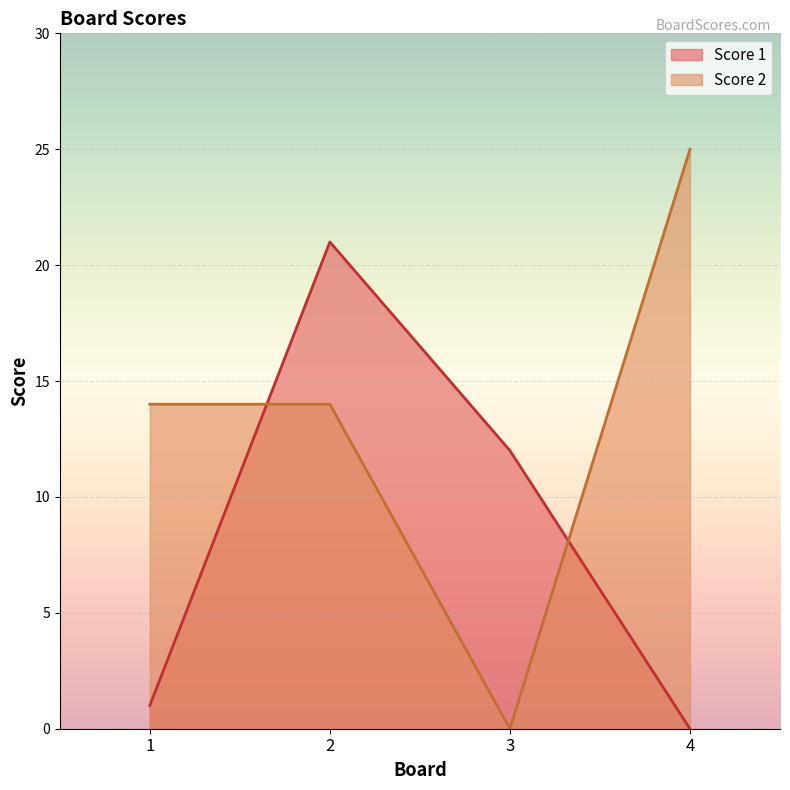

How many Score 2 values are between 14 and 25?

3